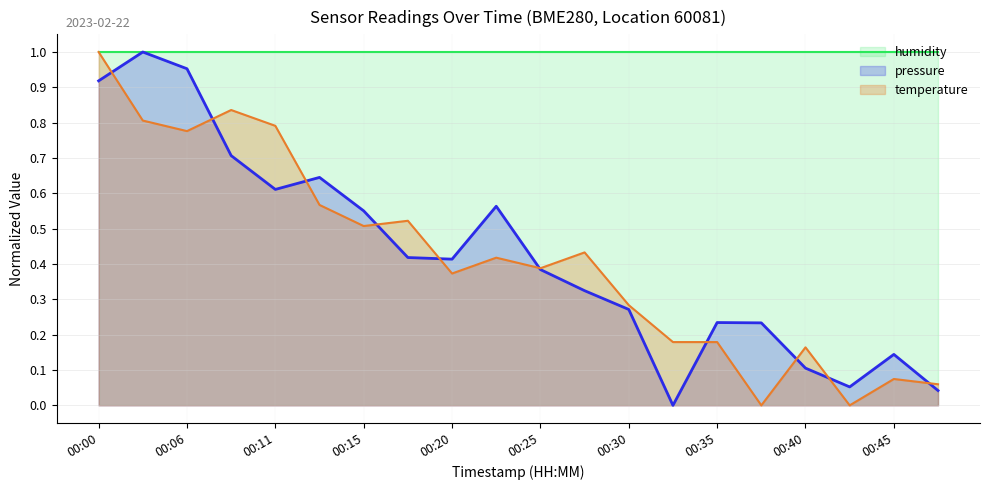

Which category has the highest value in the temperature series?

00:00